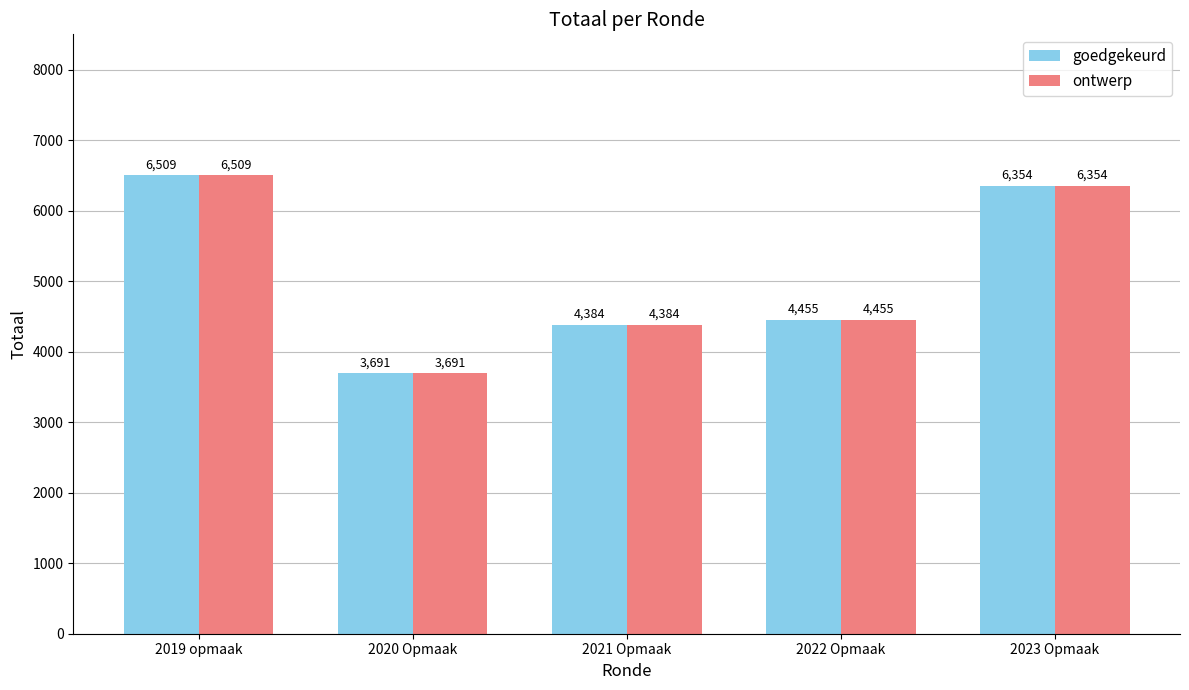

Is the value of goedgekeurd at 2023 Opmaak greater than the value of ontwerp at 2019 opmaak?

No